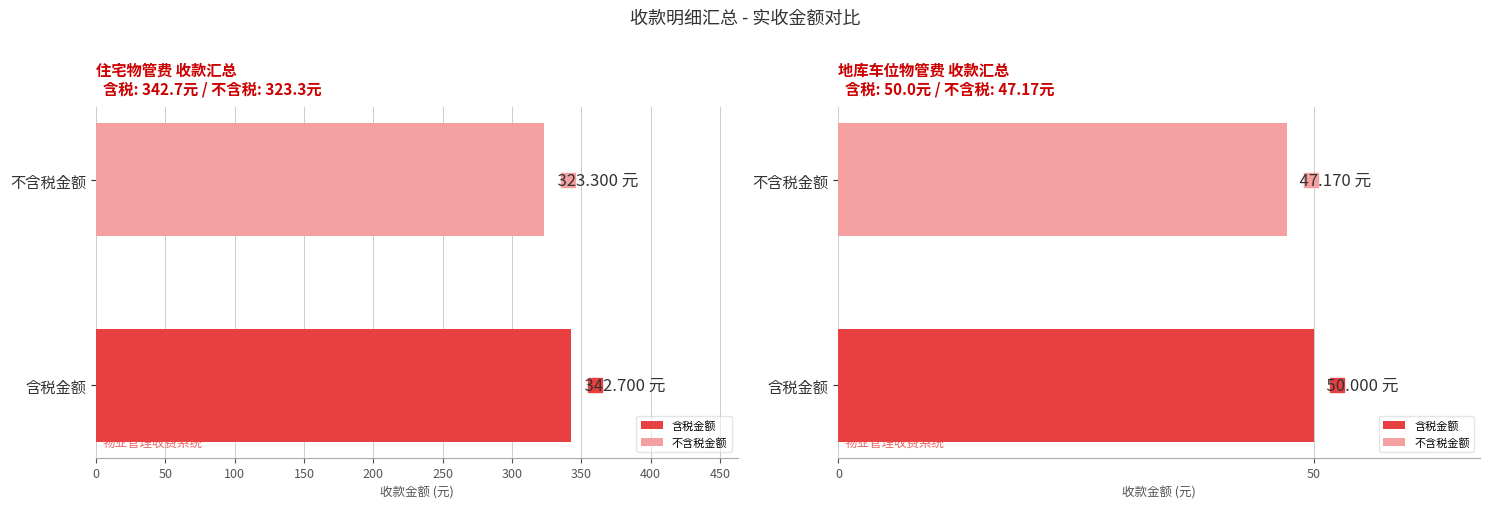

Are the bars horizontal?

Yes